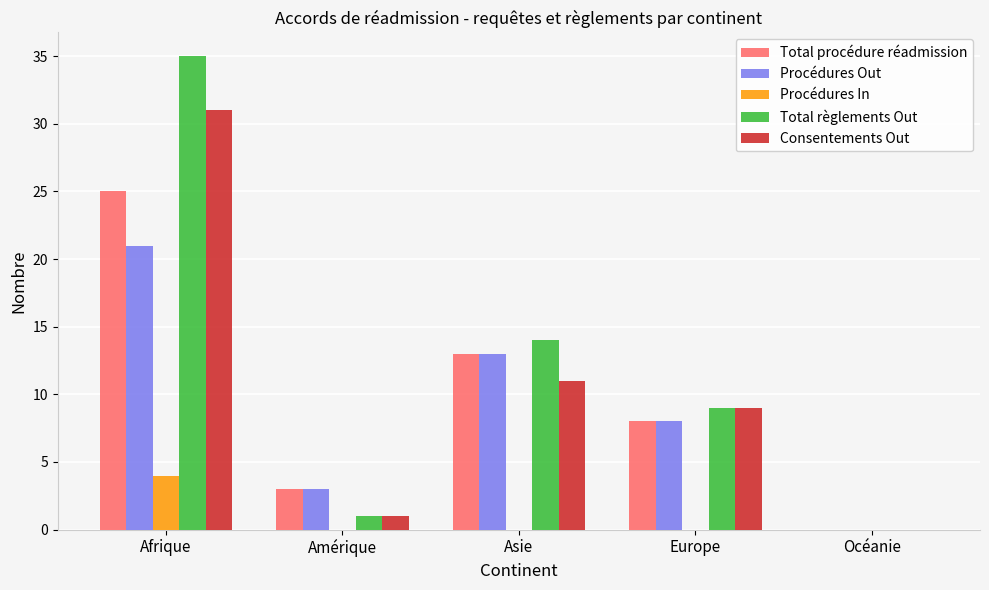

Which series has the largest total across all categories?

Total règlements Out